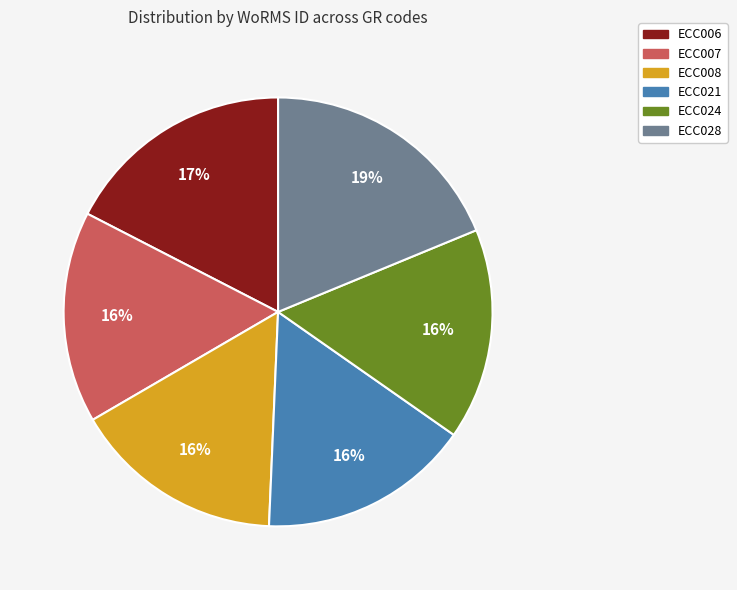

To the nearest percent, what portion does ECC007 represent?

16%